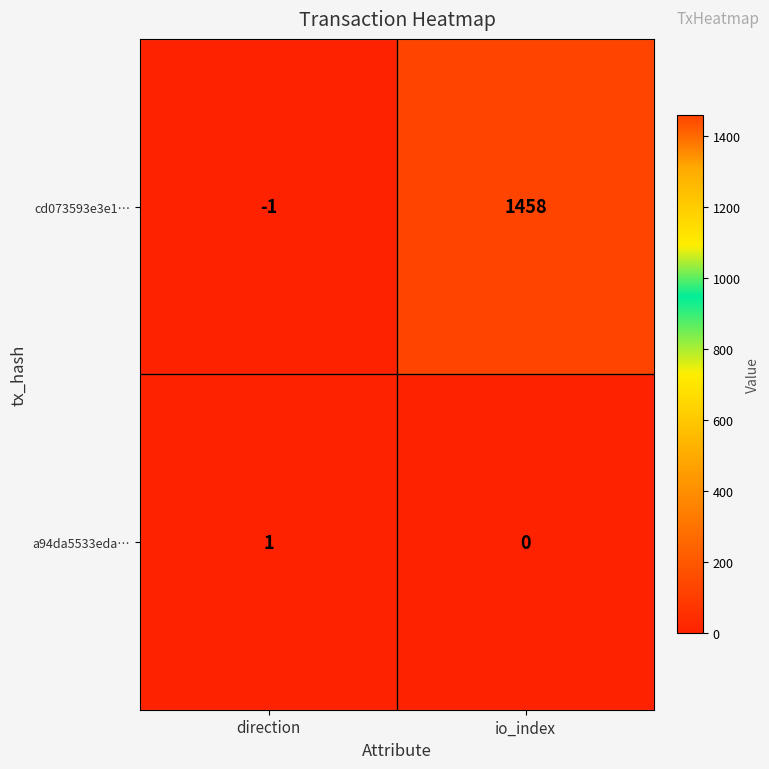

Reading left to right, what are all the values shown in this chart?

cd073593e3e1…: -1	1458
a94da5533eda…: 1	0